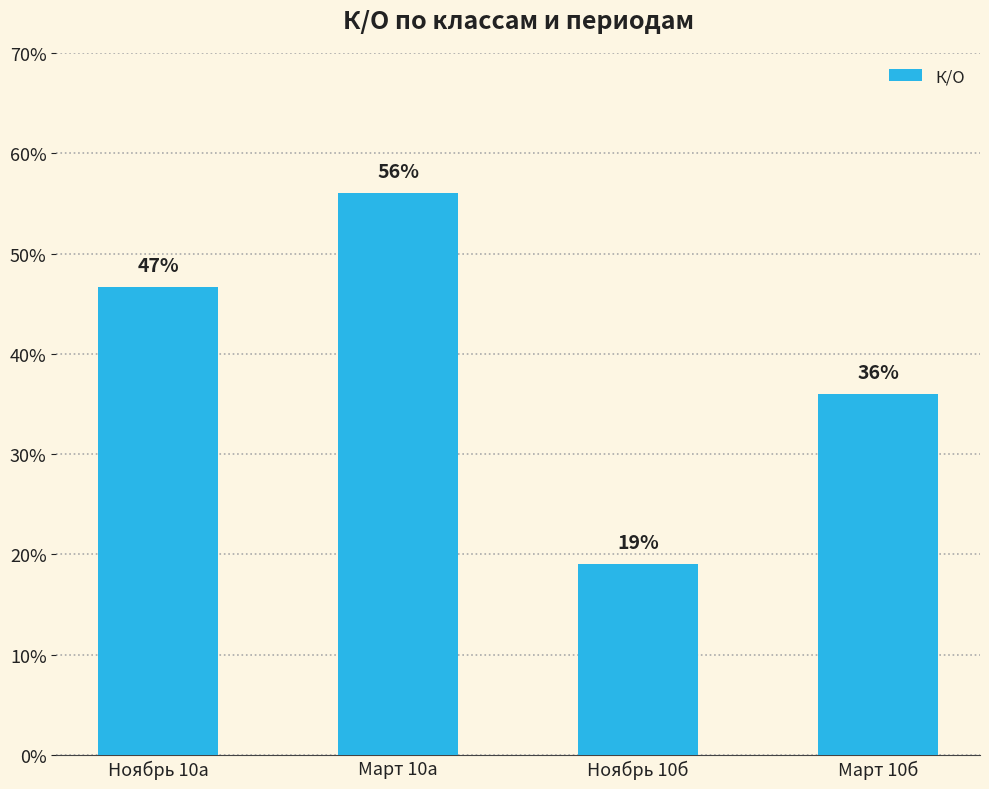

Are the bars horizontal?

No